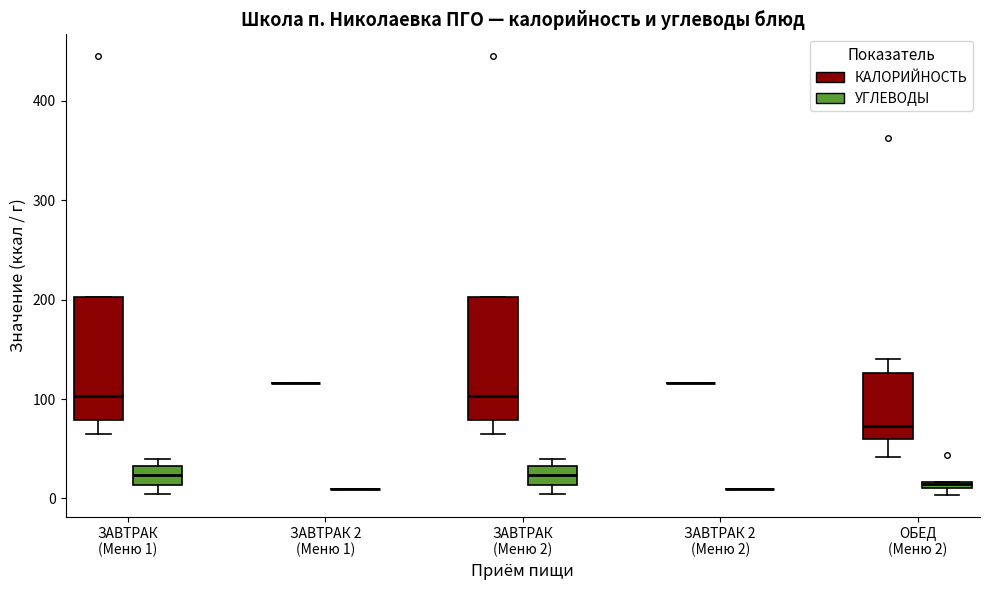

Where does the median line of the box for ЗАВТРАК (Меню 1) (УГЛЕВОДЫ) sit on the y-axis? The values are not printed on the chart, so give them approximately, as read against the axis.

20